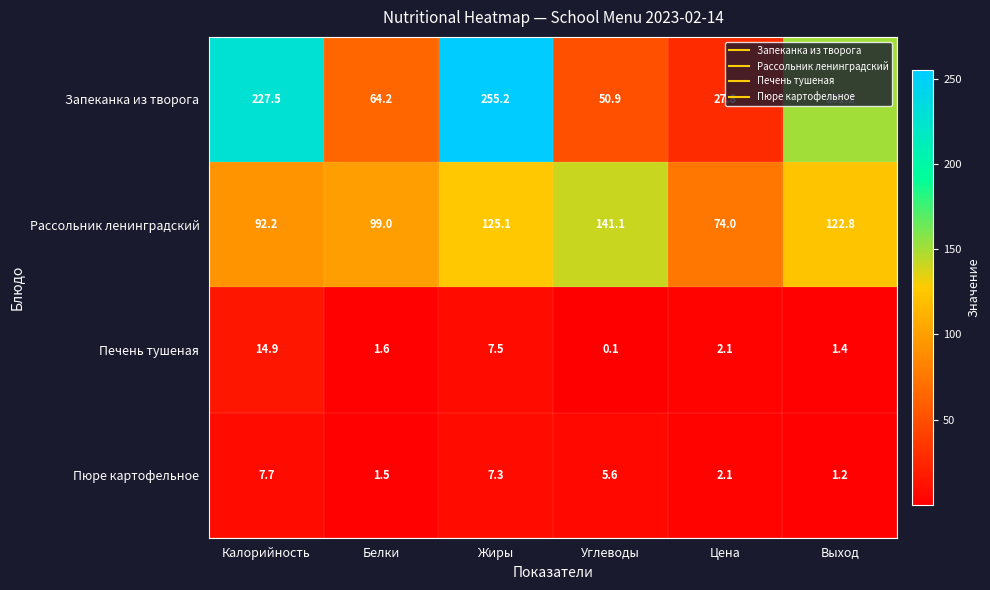

Which series has the widest spread of values?

Запеканка из творога